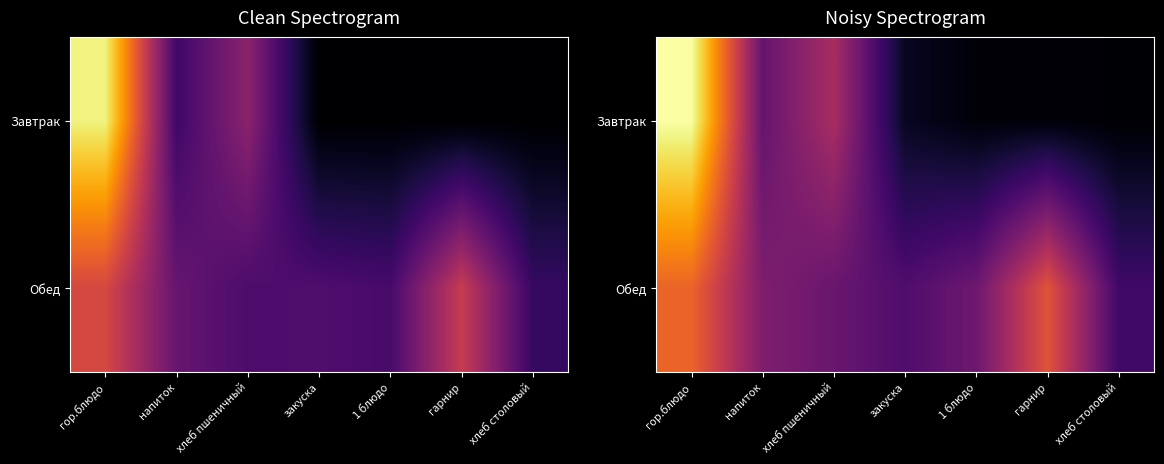

The value of Обед at хлеб столовый is 60.7. True or false?

True